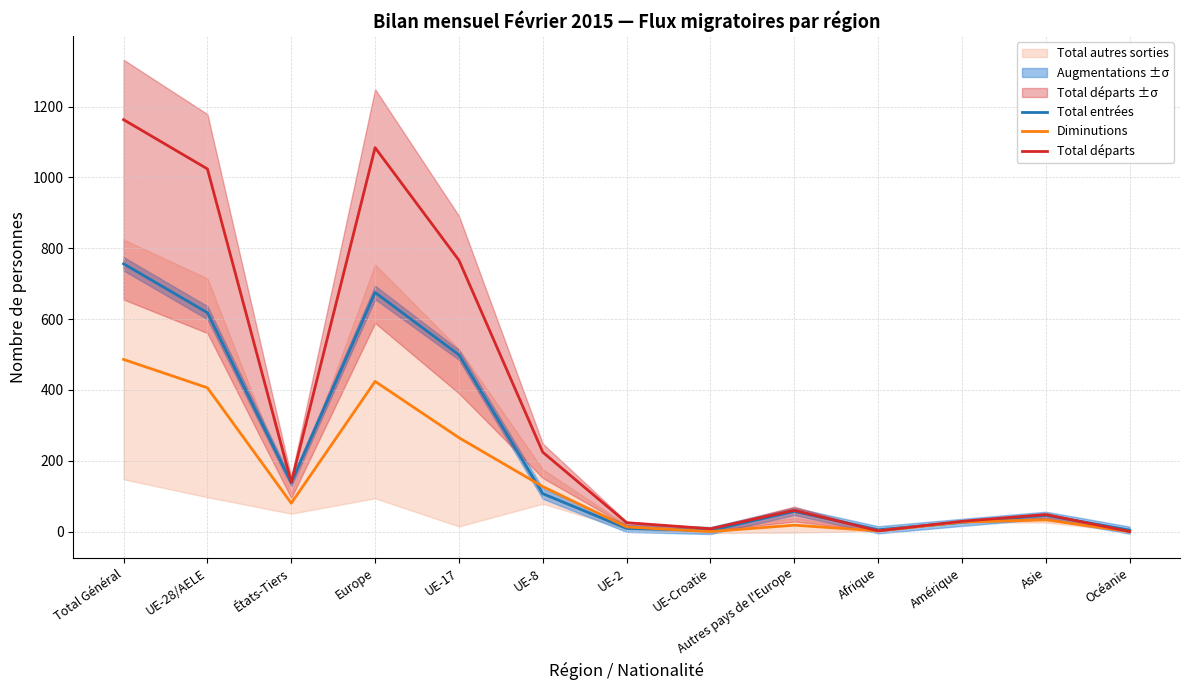

Does the chart have visible grid lines?

Yes